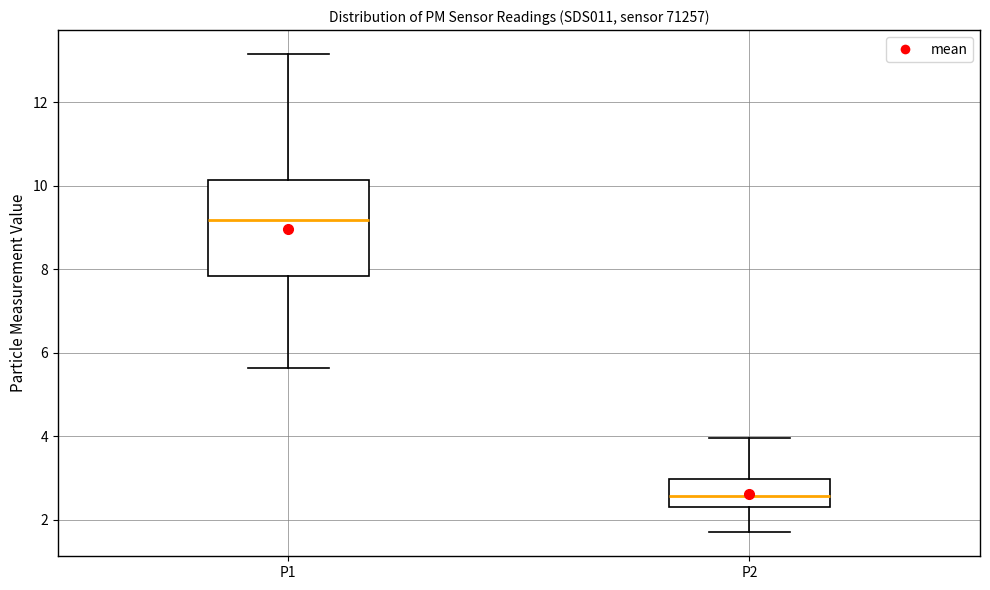

Reading left to right, transcribe this box plot: for each box, give where its median line is, the range the box spans, and where its two whiskers end, as read against the y-axis. The values are not printed on the chart, so give them approximately, as read against the axis.

P1: median 9.2, box 7.8 to 10.2, whiskers 5.6 to 13.2
P2: median 2.6, box 2.2 to 3.0, whiskers 1.8 to 4.0